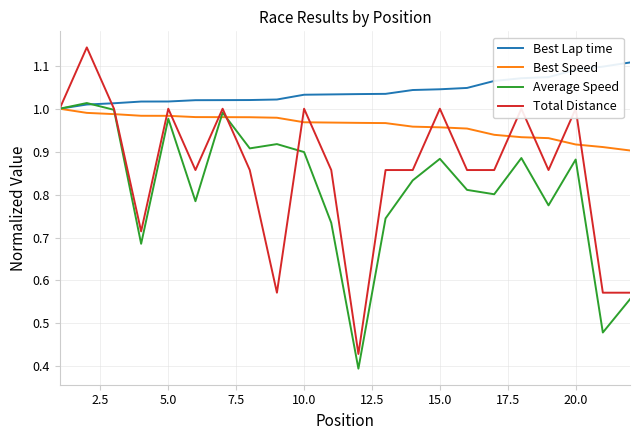

Which series has the largest range (max minus min)?

Total Distance